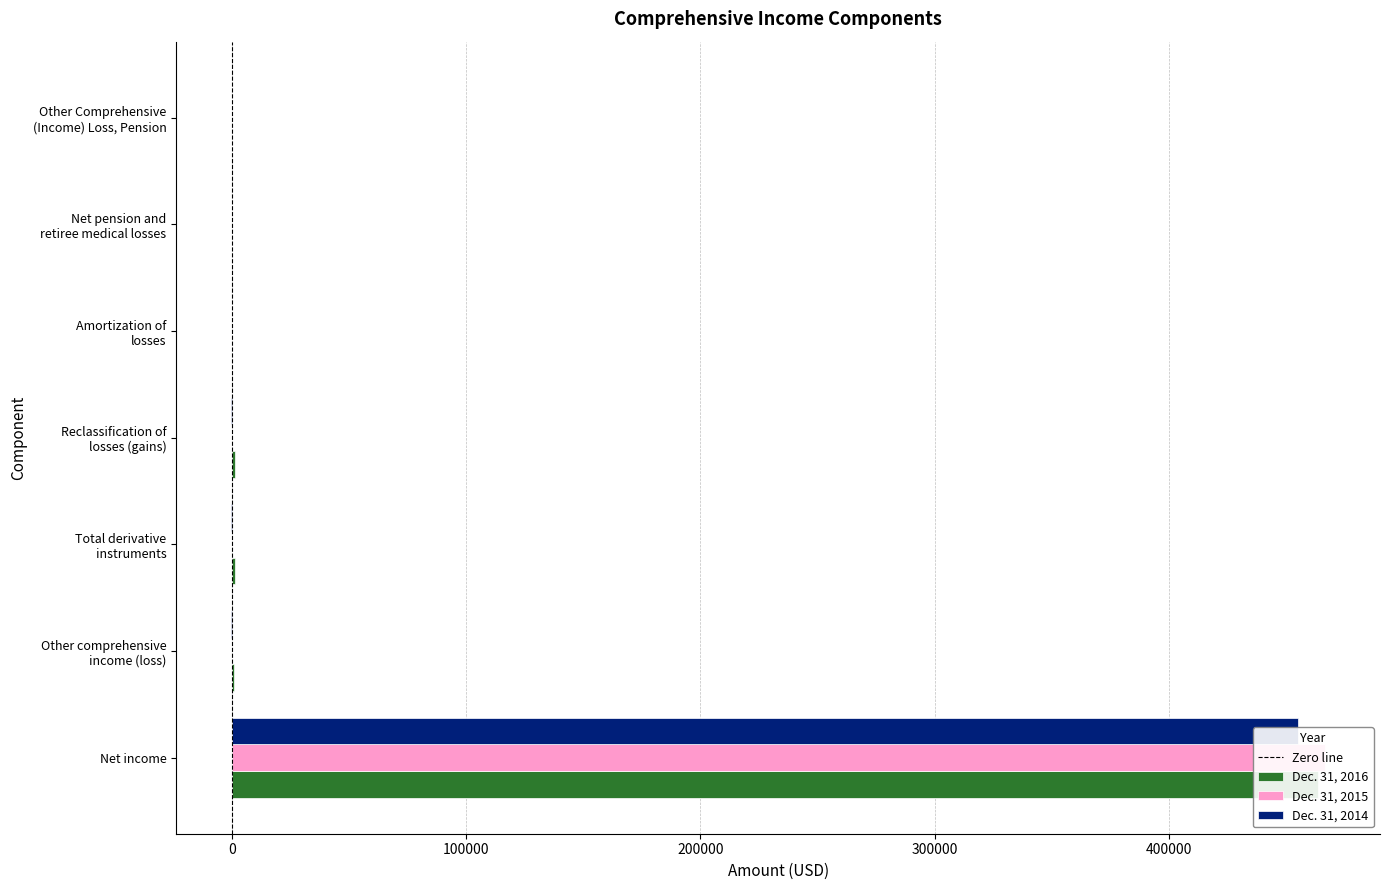

Reading left to right, transcribe all the data shown in this chart.

Dec. 31, 2016: Net income=463491	Other comprehensive
income (loss)=836	Total derivative
instruments=1056	Reclassification of
losses (gains)=1056	Amortization of
losses=3	Net pension and
retiree medical losses=-223	Other Comprehensive
(Income) Loss, Pension=-220
Dec. 31, 2015: Net income=466802	Other comprehensive
income (loss)=42	Total derivative
instruments=42	Reclassification of
losses (gains)=72	Amortization of
losses=0	Net pension and
retiree medical losses=0	Other Comprehensive
(Income) Loss, Pension=0
Dec. 31, 2014: Net income=455188	Other comprehensive
income (loss)=-540	Total derivative
instruments=-540	Reclassification of
losses (gains)=-468	Amortization of
losses=0	Net pension and
retiree medical losses=0	Other Comprehensive
(Income) Loss, Pension=0